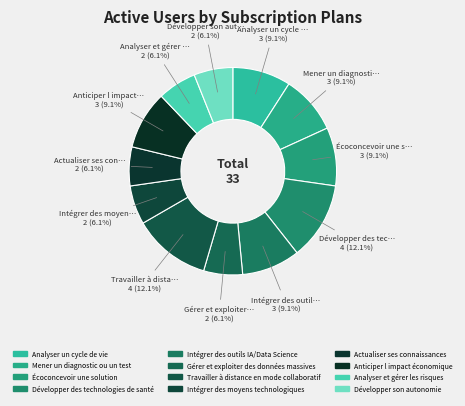

How many slices are in this pie chart?

12